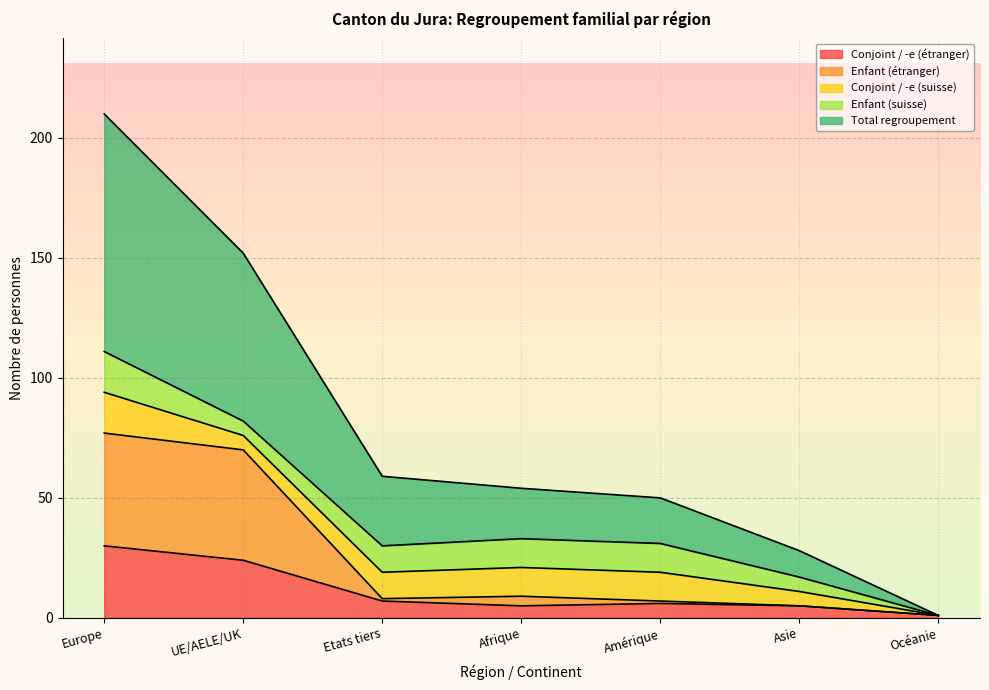

At which category is the sum across all series the highest?

Europe